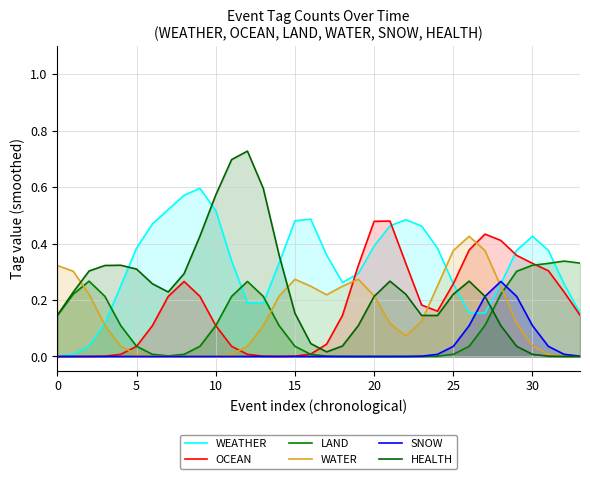

True or false: WEATHER and WATER intersect in this chart.

True